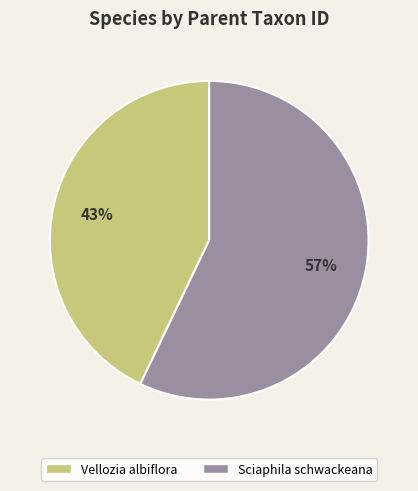

The Sciaphila schwackeana slice represents 51% of the pie. True or false?

False